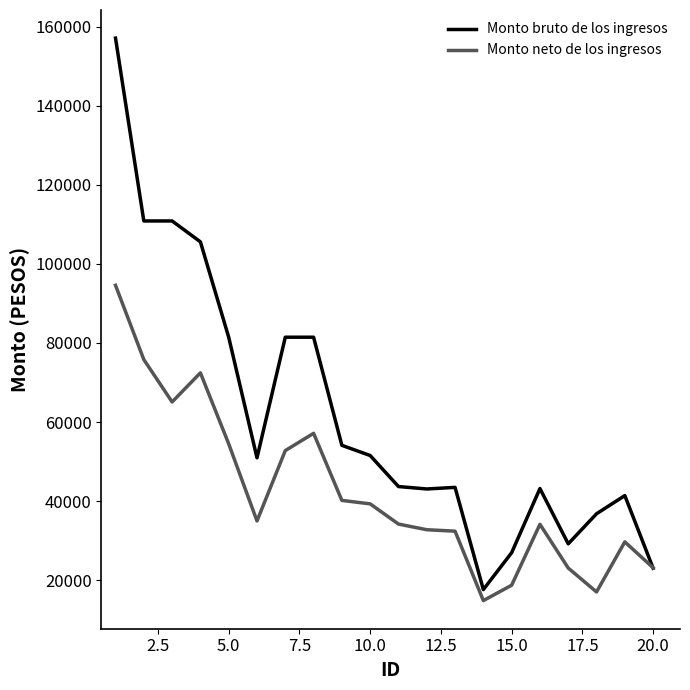

What is the smallest value displayed?

14852